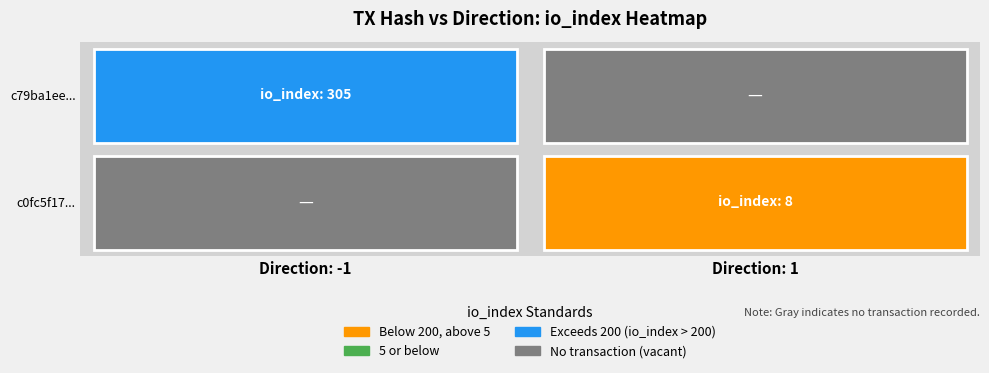

Which series has the largest total across all categories?

c79ba1ee3bdbffab1cb6eb19d29293b5a3bd57a